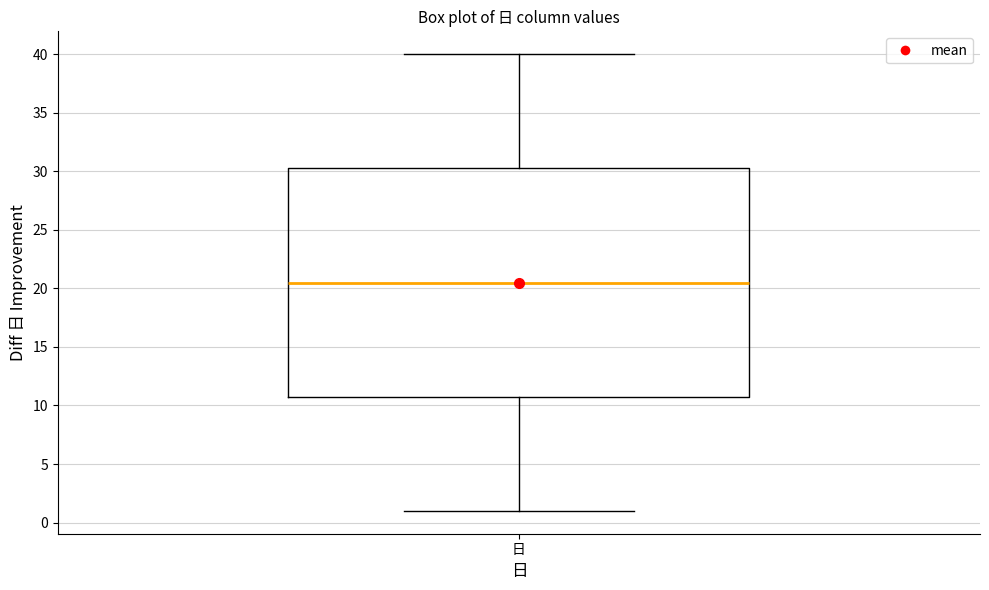

Where is the upper edge of the box for 日 on the y-axis? The values are not printed on the chart, so give them approximately, as read against the axis.

30.5